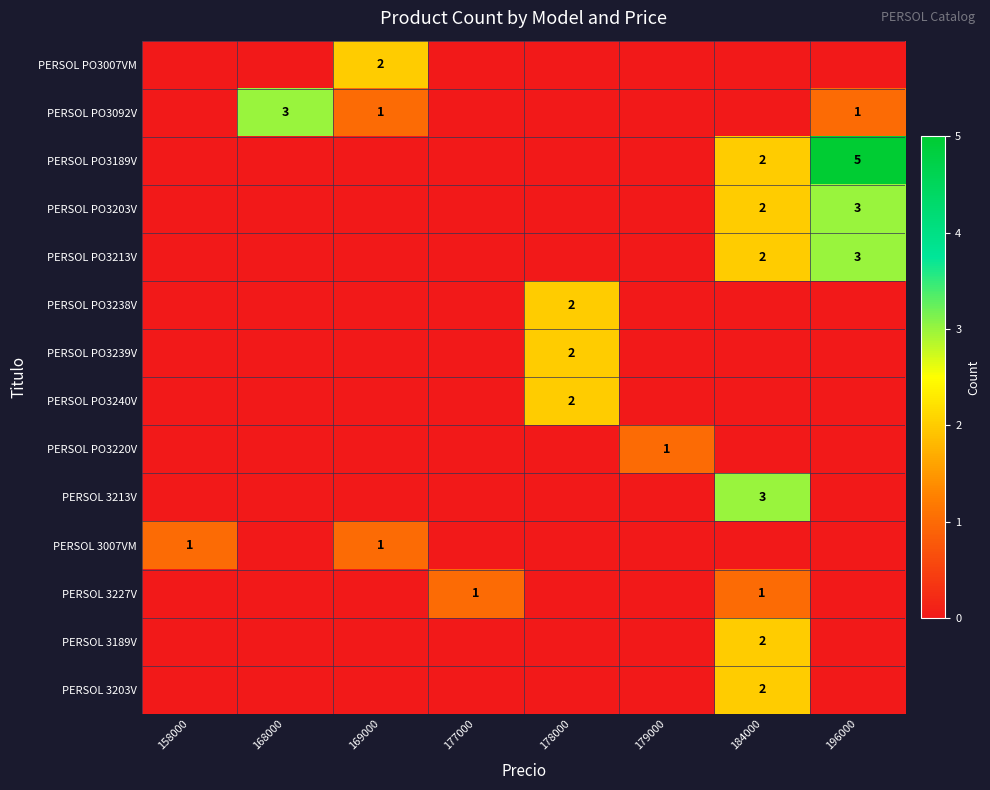

At how many categories does at least one series exceed 4?

1